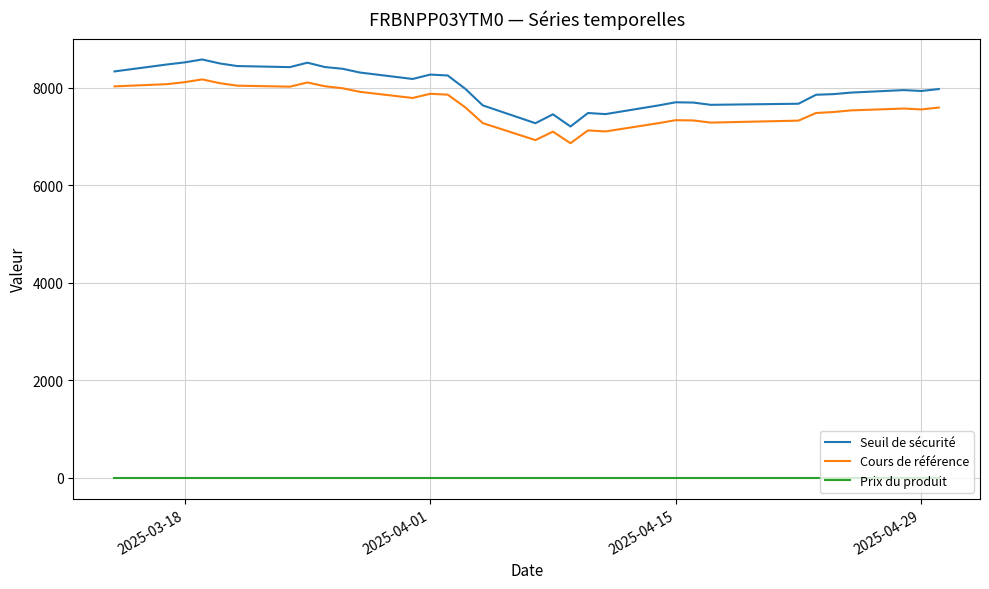

How many lines are shown in the chart?

3